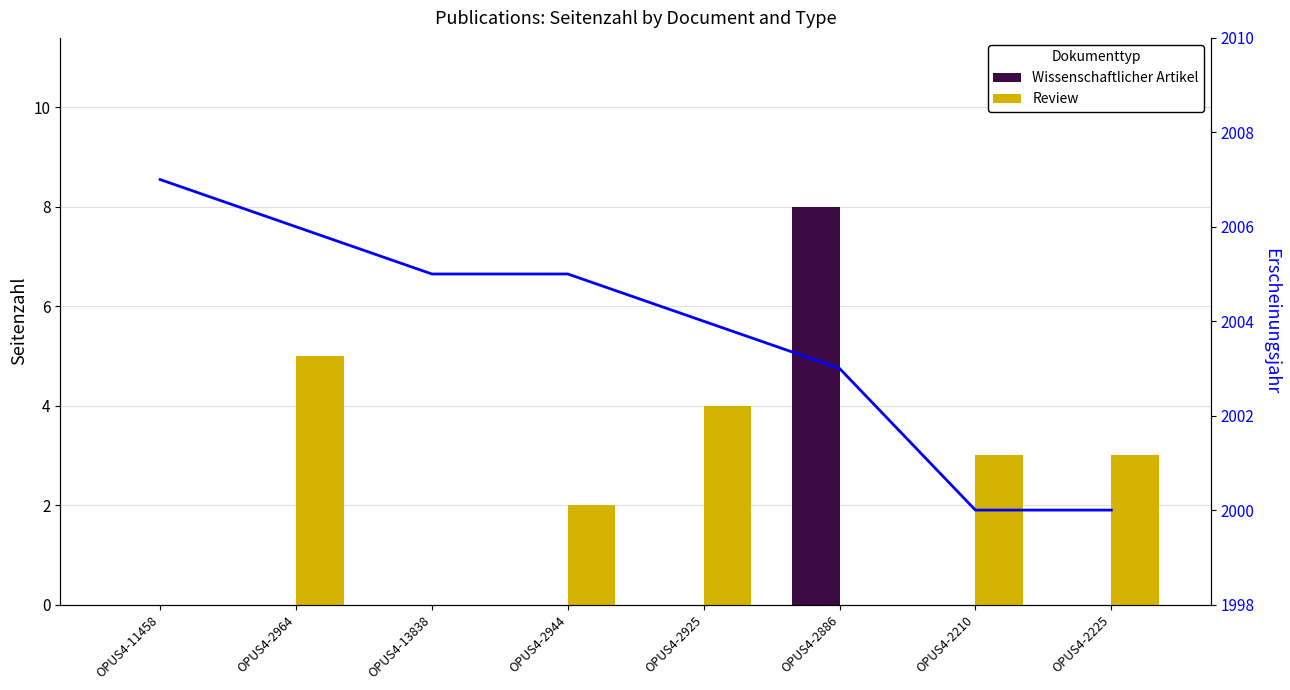

Which label corresponds to the largest value in the chart?

OPUS4-2886